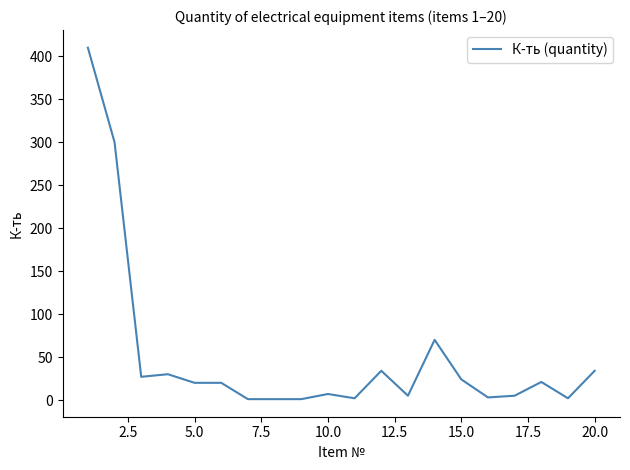

What is the greatest value displayed?

410